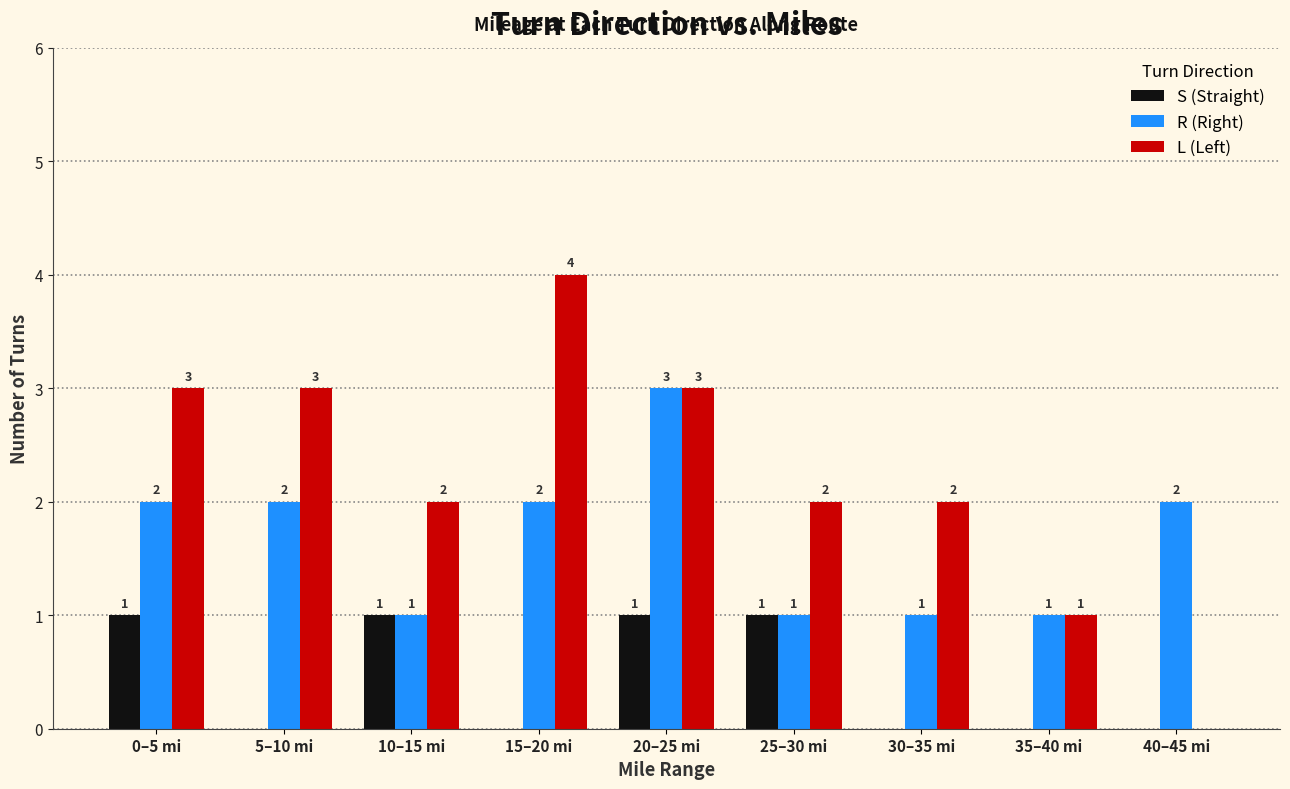

Are the bars horizontal?

No